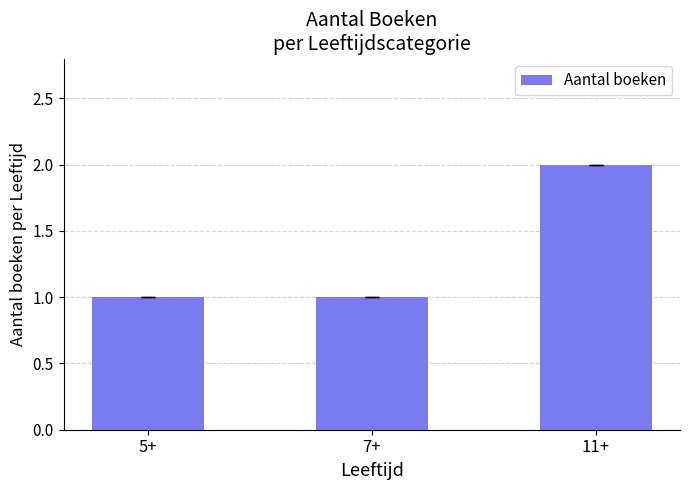

What position from the left is 7+?

2